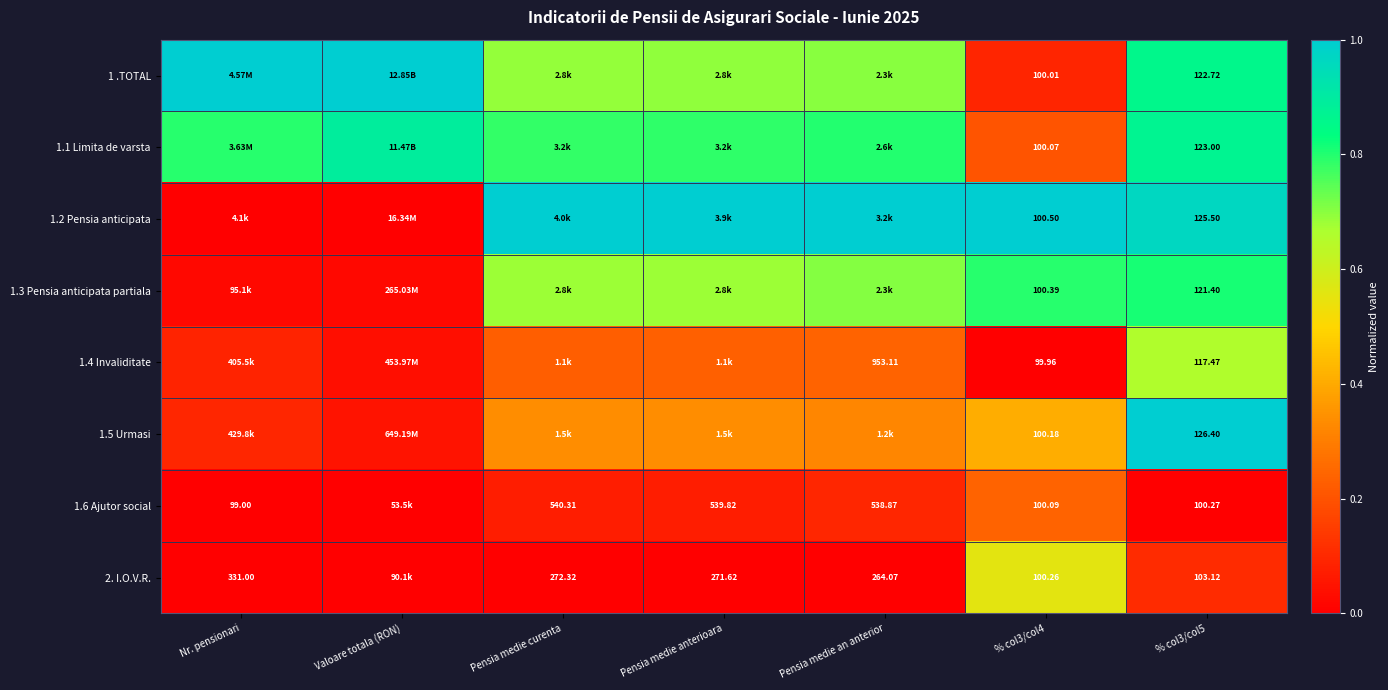

Is the value of 1.1 Limita de varsta at % col3/col5 greater than the value of 2. I.O.V.R. at Pensia medie curenta?

No